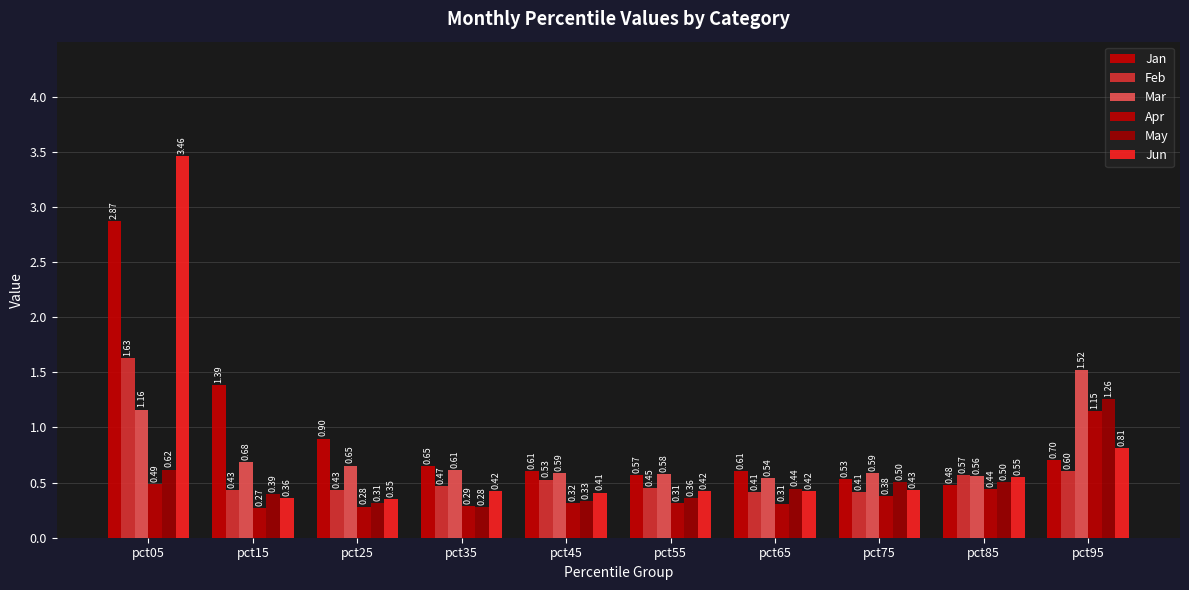

Which series has the largest range (max minus min)?

Jun